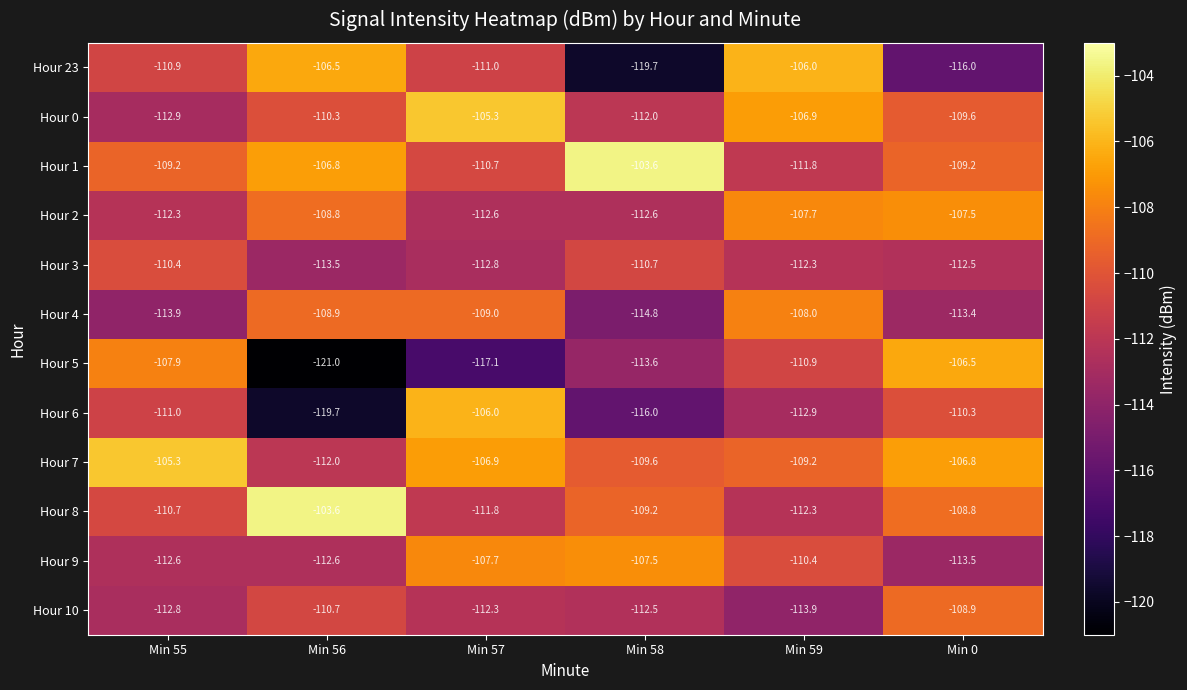

Rank the series at Min 58 from highest to lowest value.

Hour 1, Hour 9, Hour 8, Hour 7, Hour 3, Hour 0, Hour 10, Hour 2, Hour 5, Hour 4, Hour 6, Hour 23